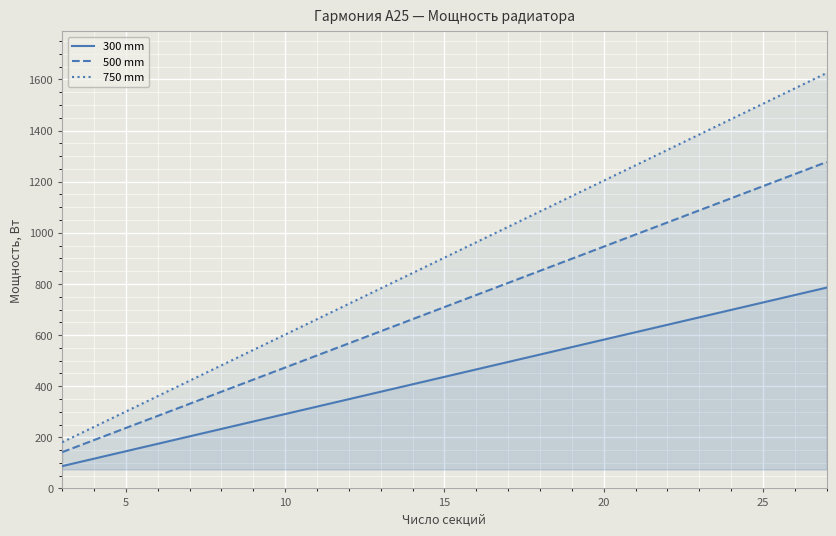

At which label does 500 mm first exceed 709?

15